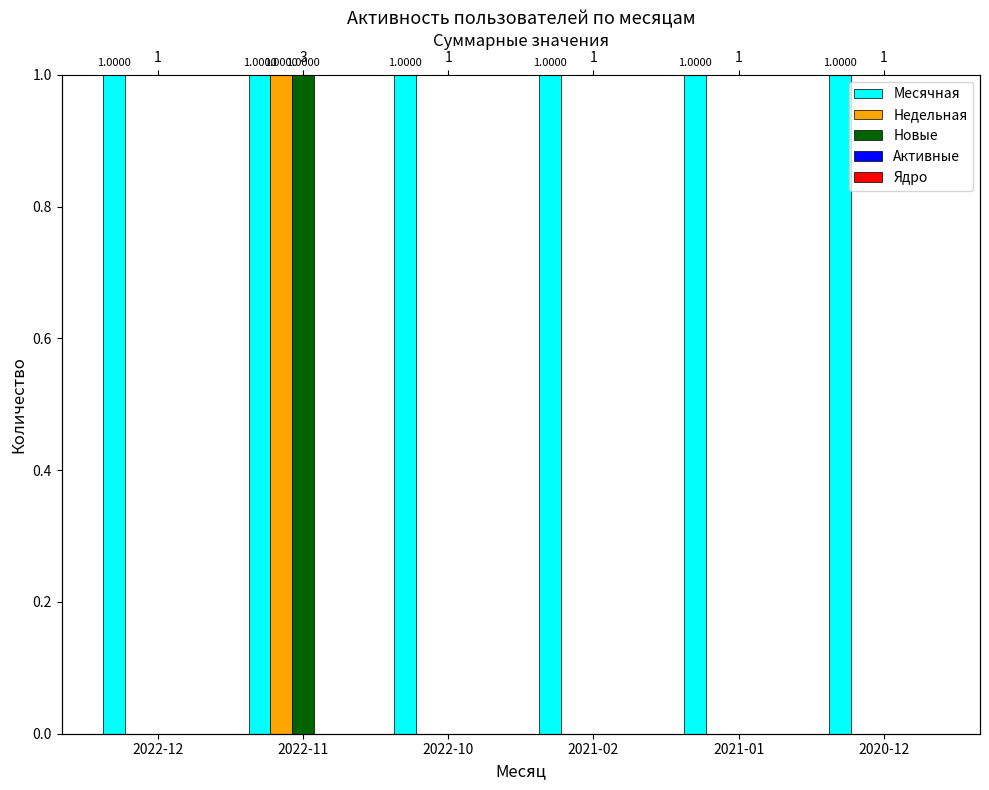

Reading left to right, what are all the values shown in this chart?

Месячная: 2022-12=1	2022-11=1	2022-10=1	2021-02=1	2021-01=1	2020-12=1
Недельная: 2022-12=0	2022-11=1	2022-10=0	2021-02=0	2021-01=0	2020-12=0
Новые: 2022-12=0	2022-11=1	2022-10=0	2021-02=0	2021-01=0	2020-12=0
Активные: 2022-12=0	2022-11=0	2022-10=0	2021-02=0	2021-01=0	2020-12=0
Ядро: 2022-12=0	2022-11=0	2022-10=0	2021-02=0	2021-01=0	2020-12=0